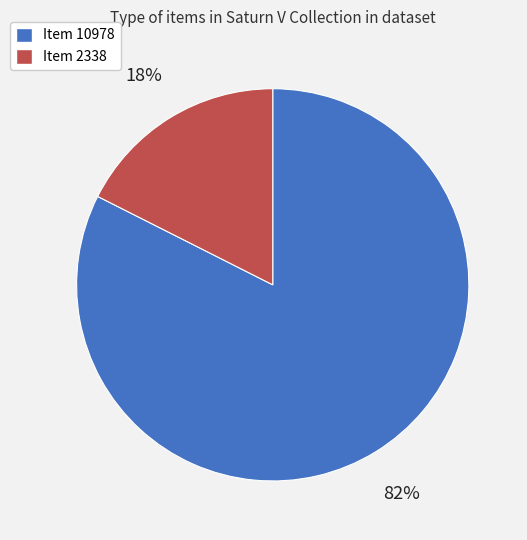

The Item 2338 slice represents 11% of the pie. True or false?

False